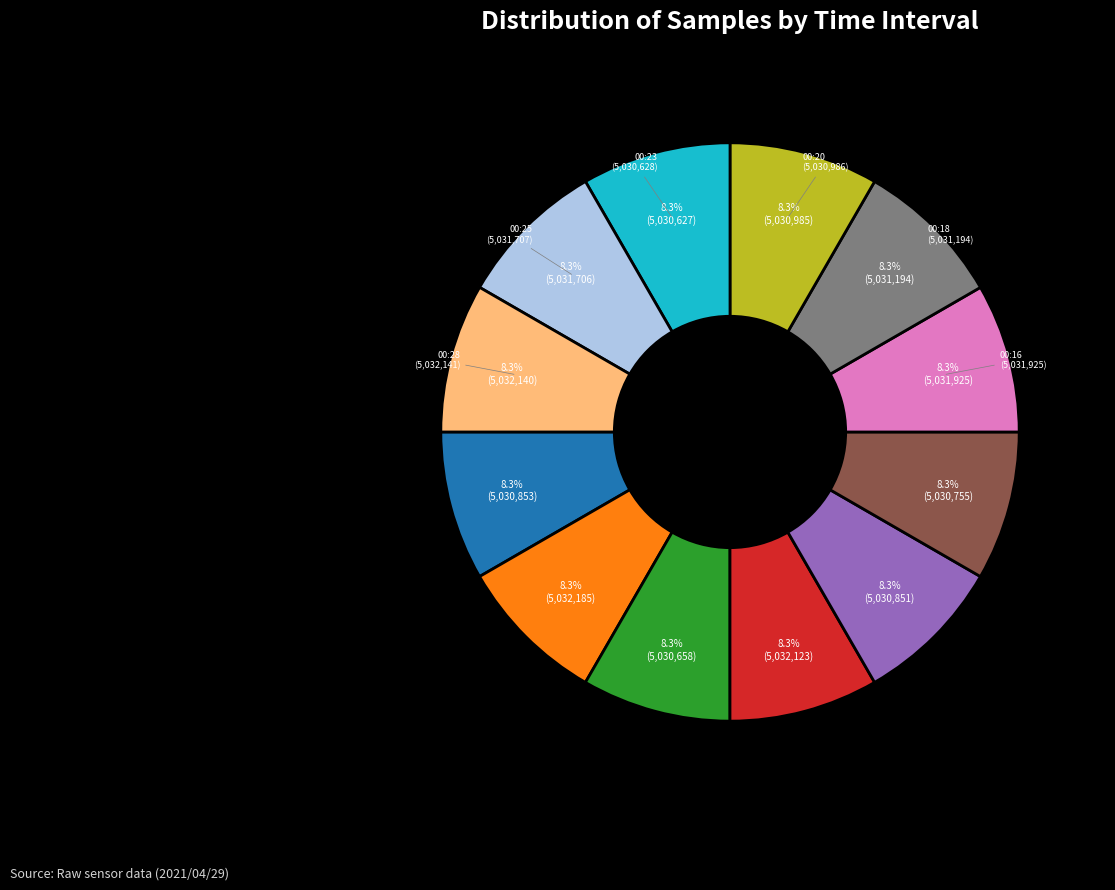

Does any single category account for the majority?

No